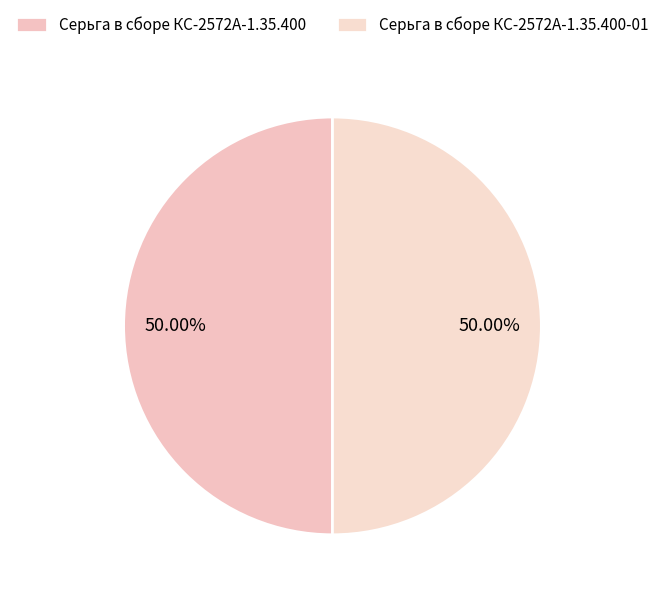

True or false: Серьга в сборе КС-2572А-1.35.400 accounts for 50% of the total.

True